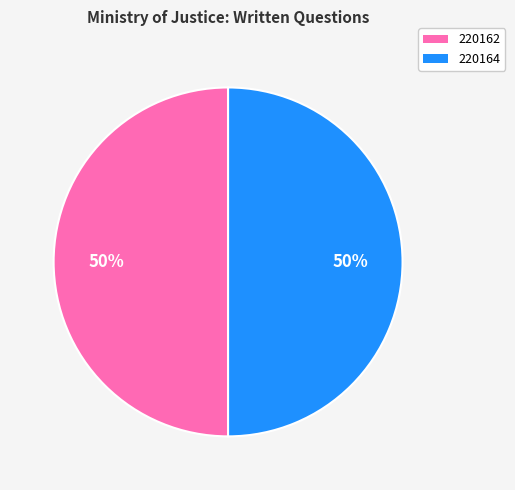

To the nearest percent, what portion does 220164 represent?

50%